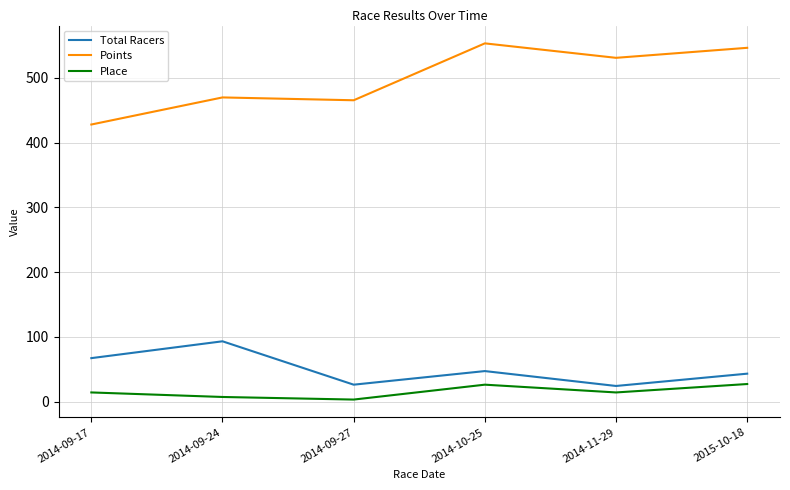

How many lines are shown in the chart?

3